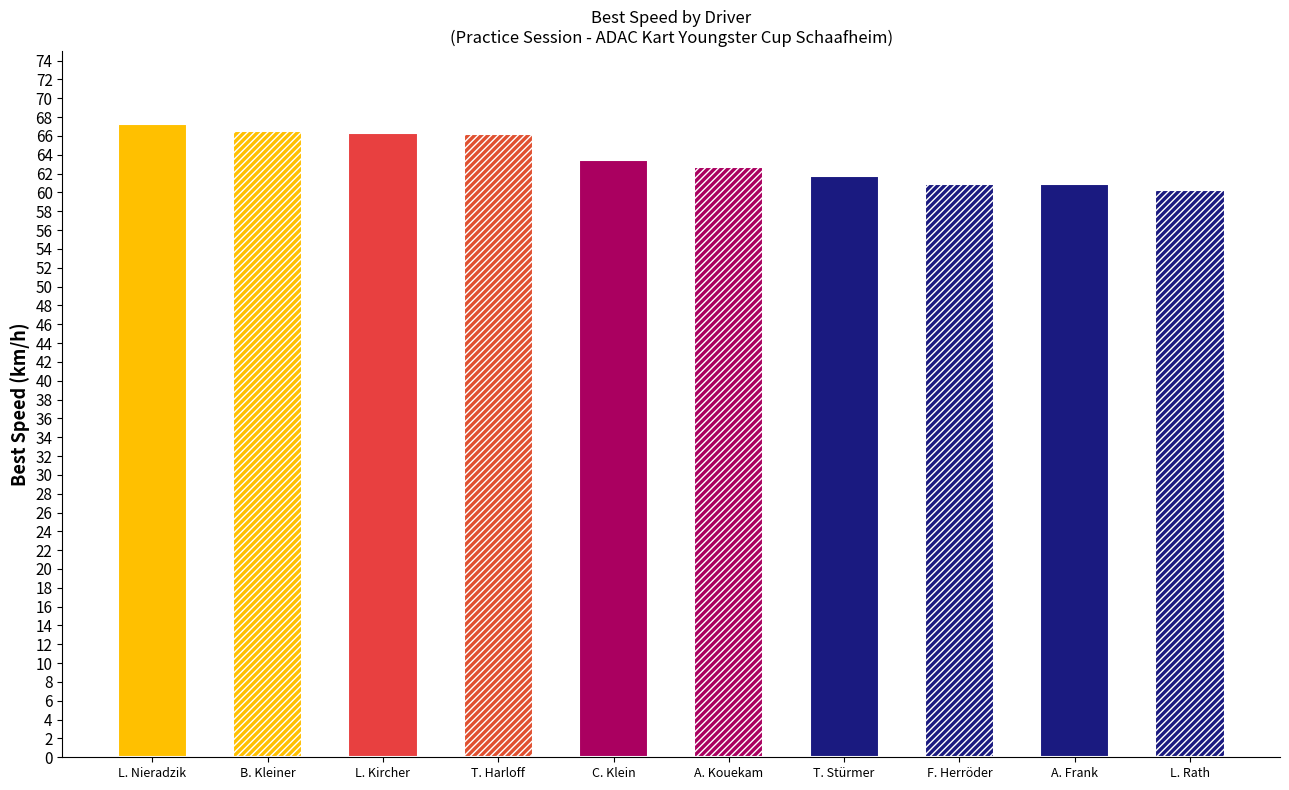

What is the greatest value displayed?

67.2